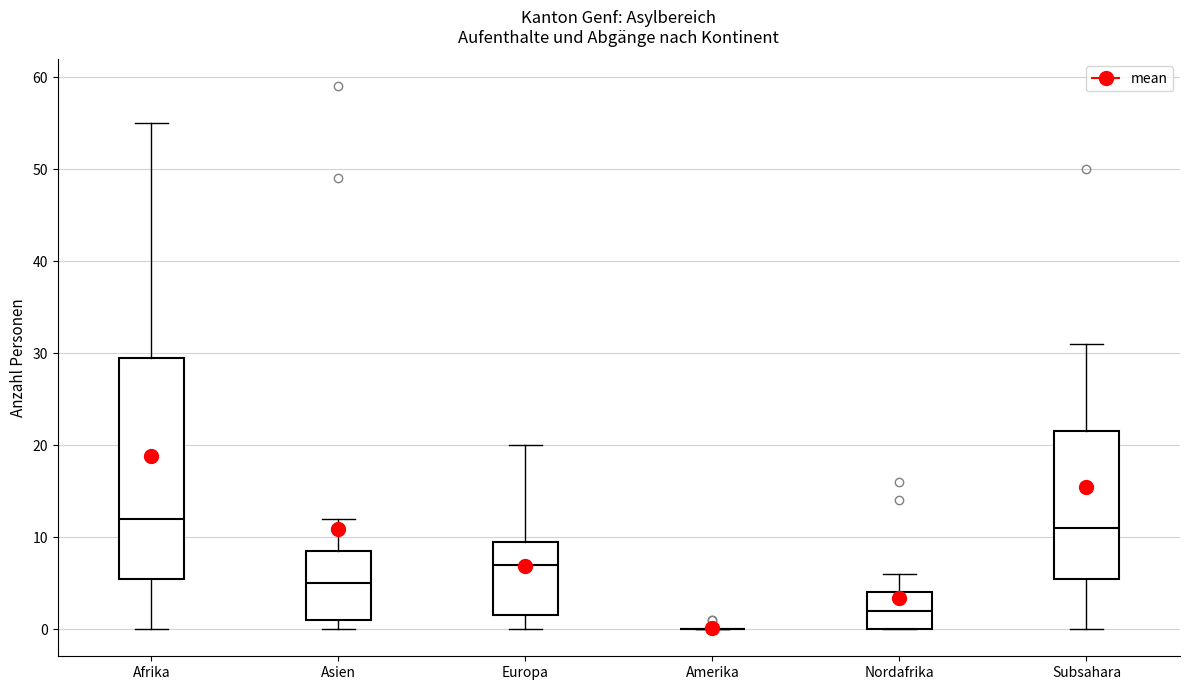

Reading left to right, read every box against the y-axis: the position of its median line, the range the box covers, and the ends of its whiskers. The values are not printed on the chart, so give them approximately, as read against the axis.

Afrika: median 12, box 6 to 30, whiskers 0 to 55
Asien: median 5, box 1 to 9, whiskers 0 to 12
Europa: median 7, box 2 to 10, whiskers 0 to 20
Amerika: box collapsed to a line at 0, whiskers 0 to 0
Nordafrika: median 2, box 0 to 4, whiskers 0 to 6
Subsahara: median 11, box 6 to 22, whiskers 0 to 31